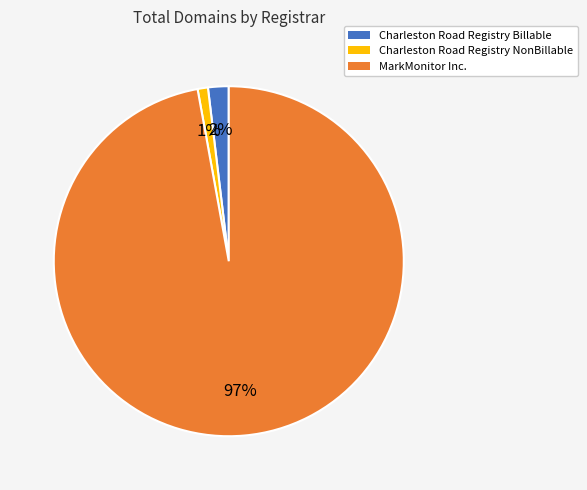

How many slices are in this pie chart?

3